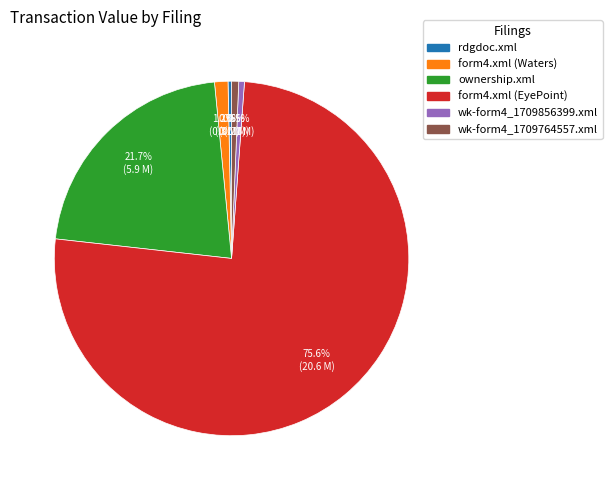

Count the number of slices in the pie.

6